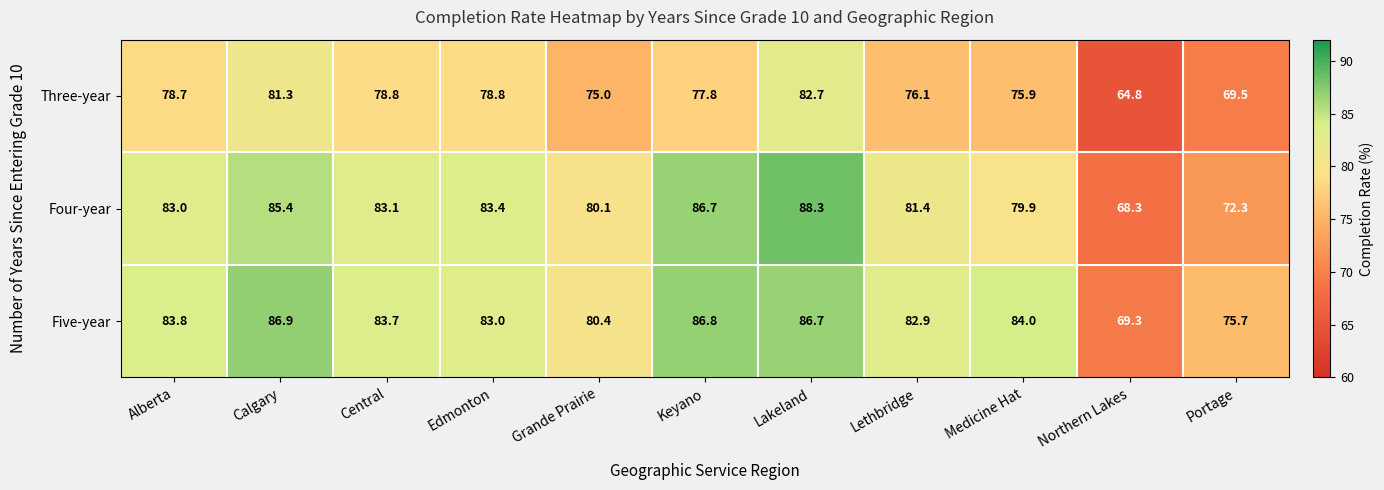

True or false: Three-year has a value of 52.1 at Alberta.

False